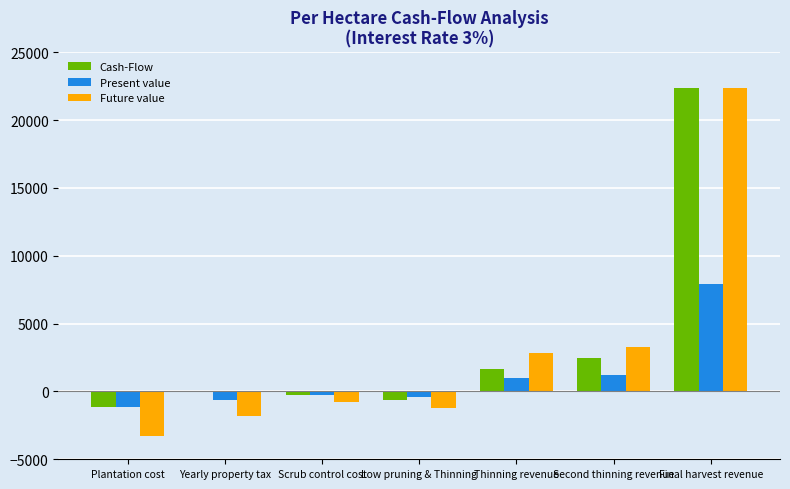

Which series has the largest total across all categories?

Cash-Flow